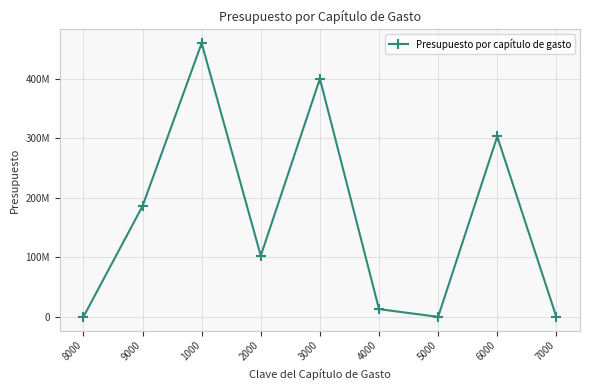

Where is the data nearest to the value 229699386?

9000